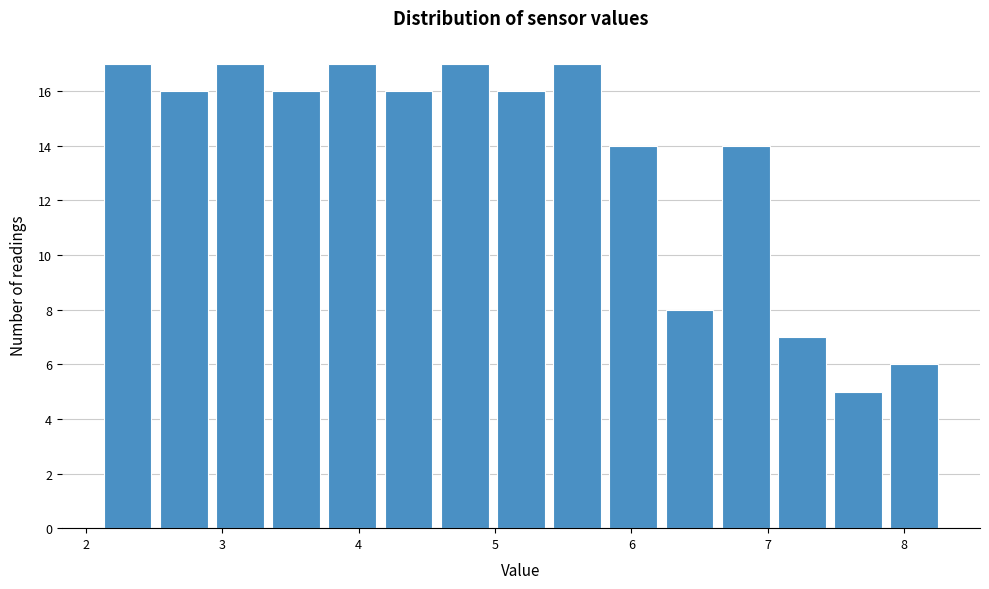

Reading left to right, transcribe this chart: for each bar, give the range it covers on the x-axis and its height. Neither the bar edges nor the heights are printed on the chart, so give them approximately, as read against the axes.

2.1 to 2.5: 17
2.5 to 2.9: 16
2.9 to 3.3: 17
3.3 to 3.7: 16
3.7 to 4.2: 17
4.2 to 4.6: 16
4.6 to 5.0: 17
5.0 to 5.4: 16
5.4 to 5.8: 17
5.8 to 6.2: 14
6.2 to 6.6: 8
6.6 to 7.0: 14
7.0 to 7.5: 7
7.5 to 7.9: 5
7.9 to 8.3: 6